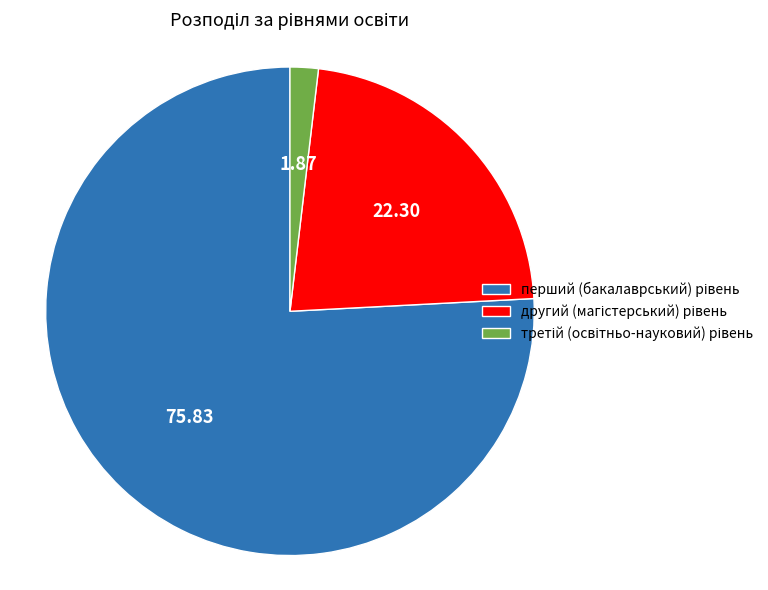

Is there any slice that represents more than half of the pie?

Yes